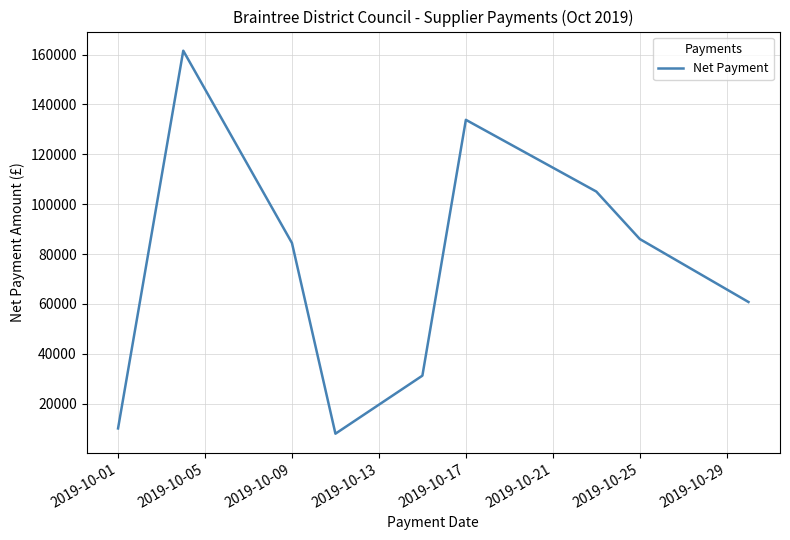

What is the difference between the maximum and minimum values?

153691.7